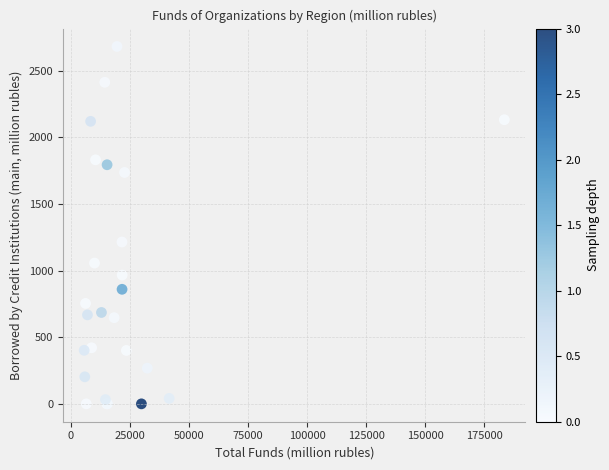

What Y value in the scatter plot is closest to 1341?

1215